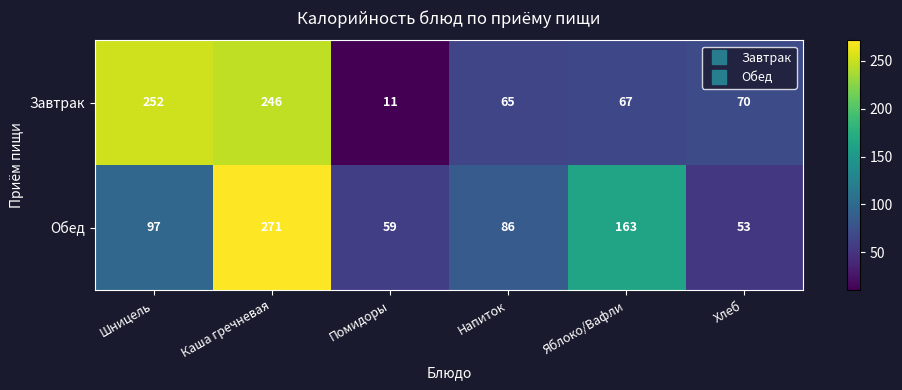

What is the smallest value displayed?

11